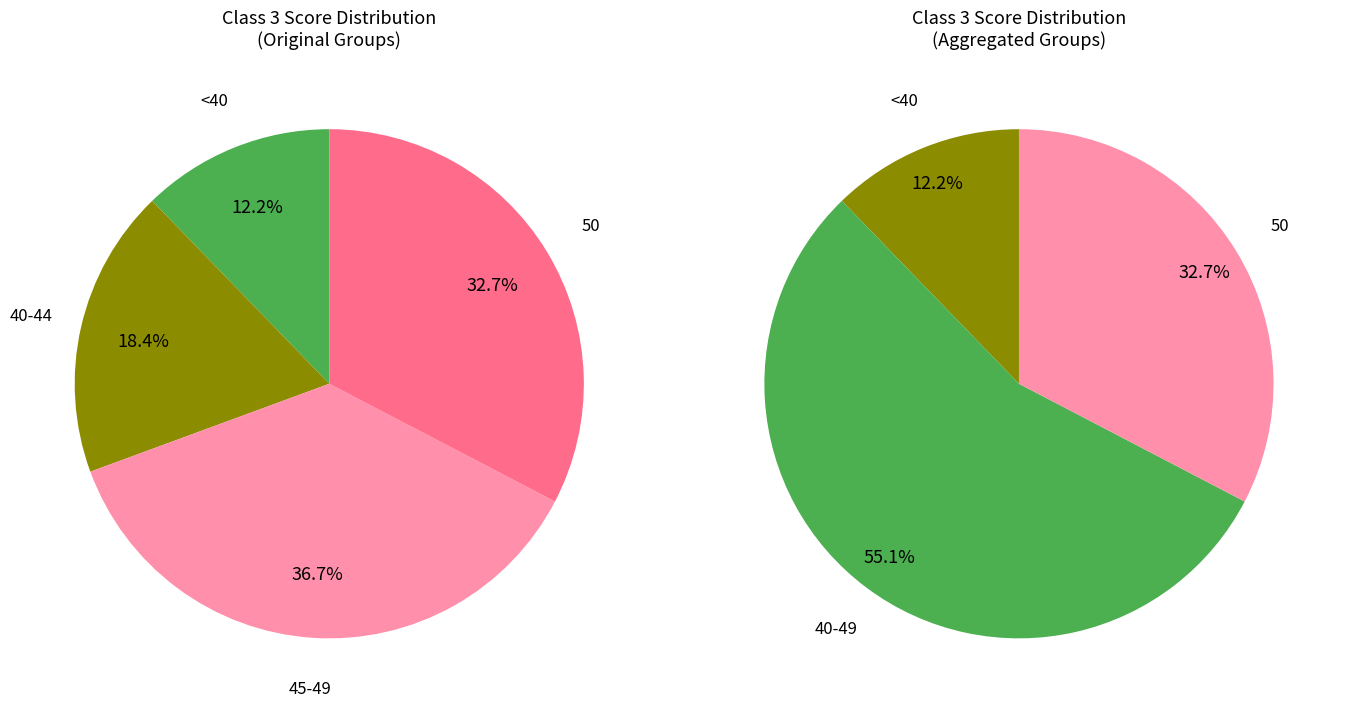

Combined, do 39 and 43 account for over 50%?

No